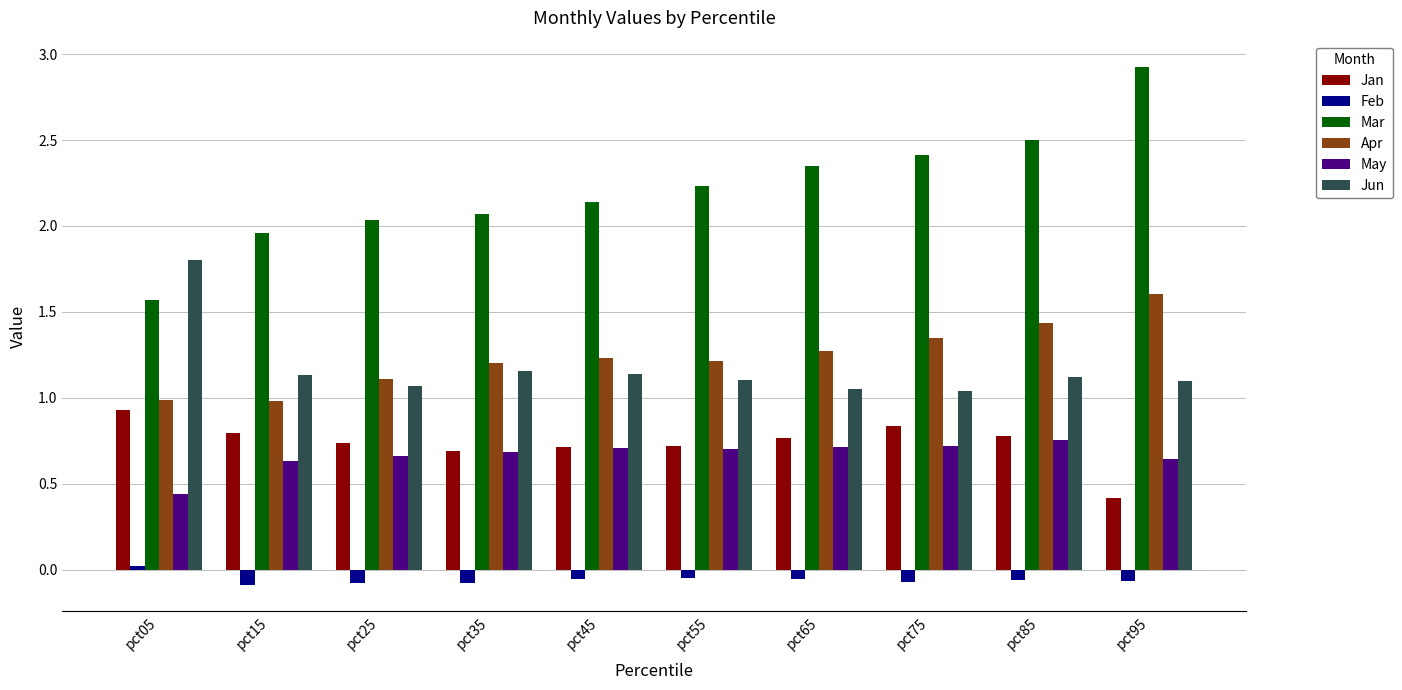

What is the sum of the Jan values at pct55 and pct05?

1.6